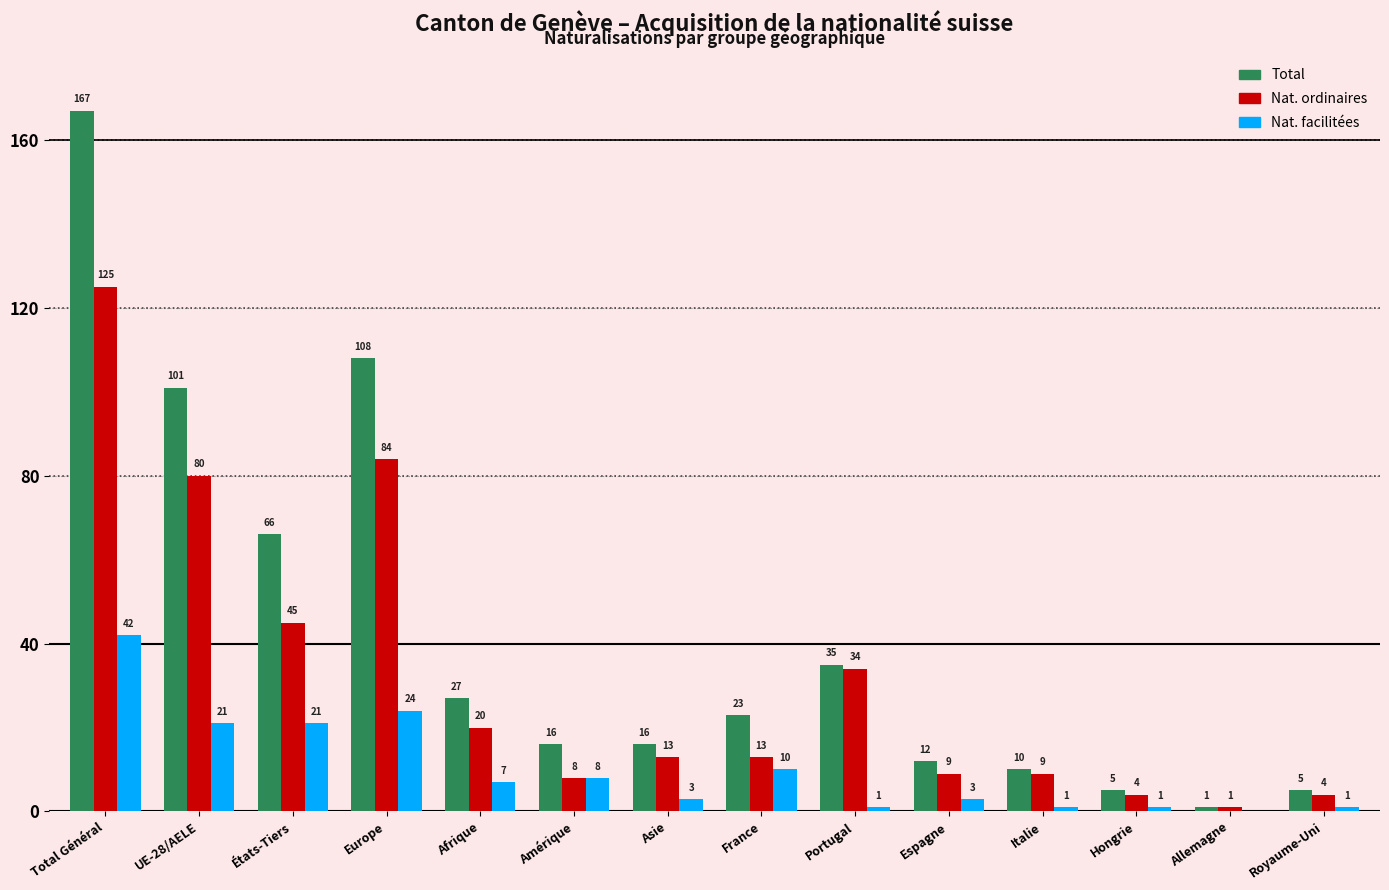

At which category is the sum across all series the highest?

Total Général